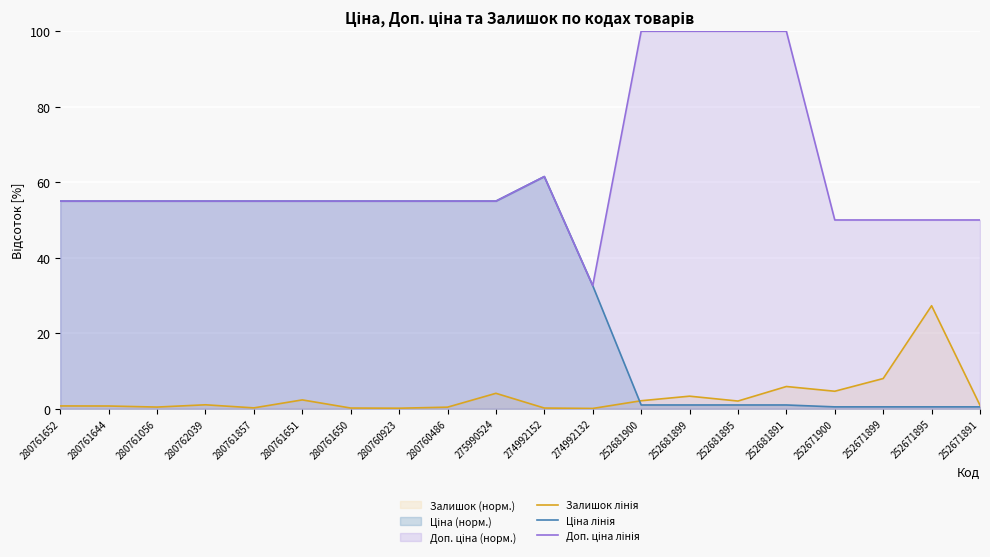

Which series has the widest spread of values?

Доп. ціна лінія